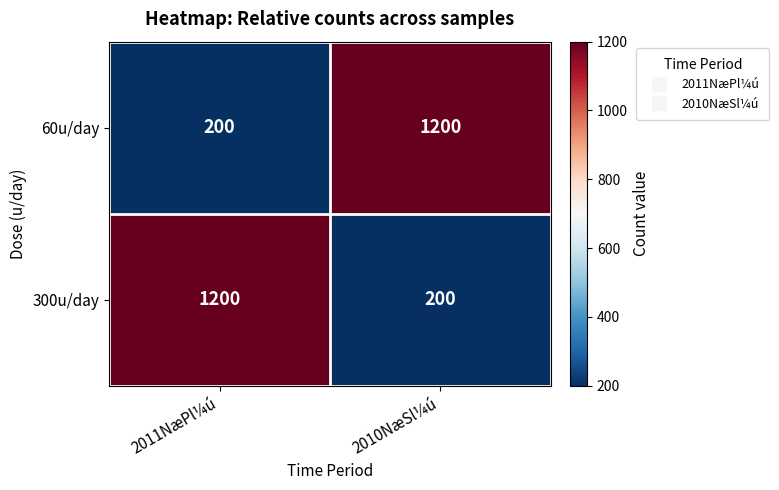

What is the difference between the maximum and minimum values in the 300u/day series?

1000